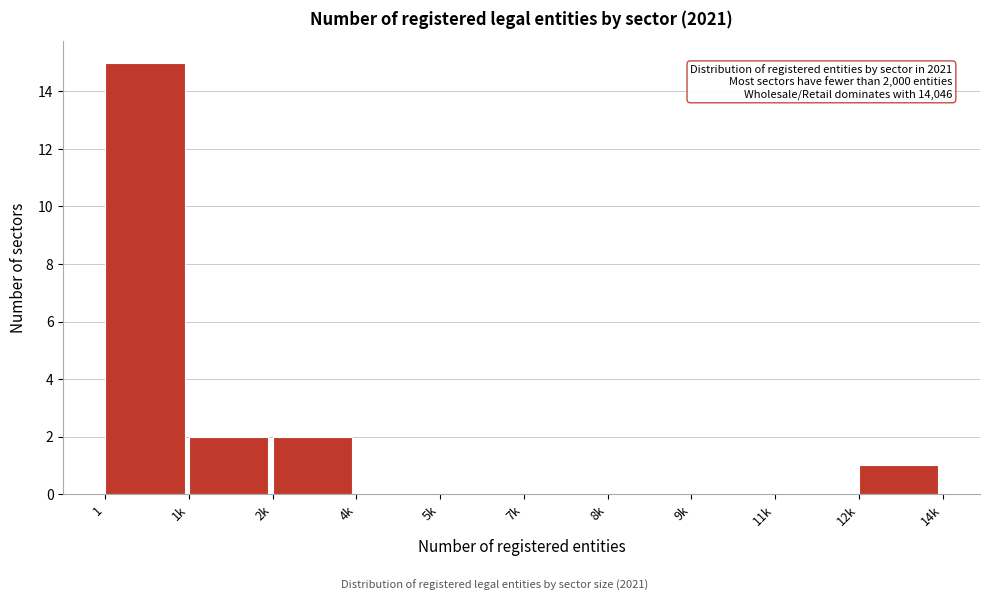

Reading left to right, list all the values displayed in this chart.

1=15	1k=2	2k=2	4k=0	5k=0	7k=0	8k=0	9k=0	11k=0	12k=1